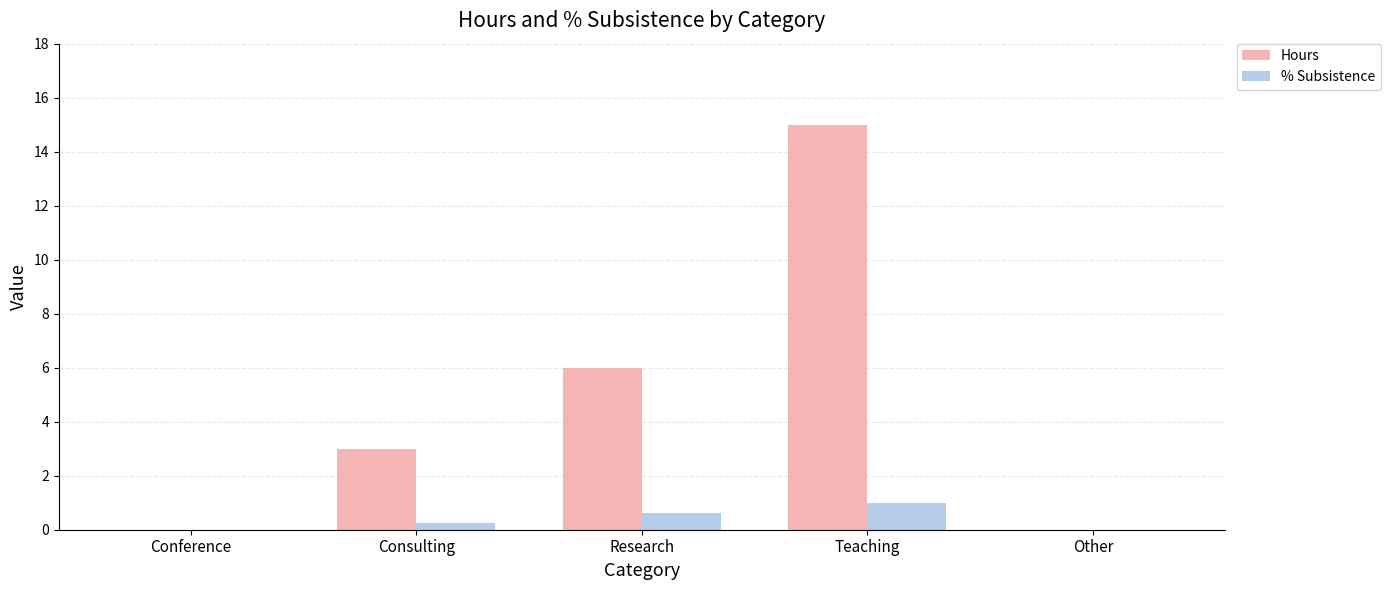

What is the approximate value of % Subsistence at Research?

0.6